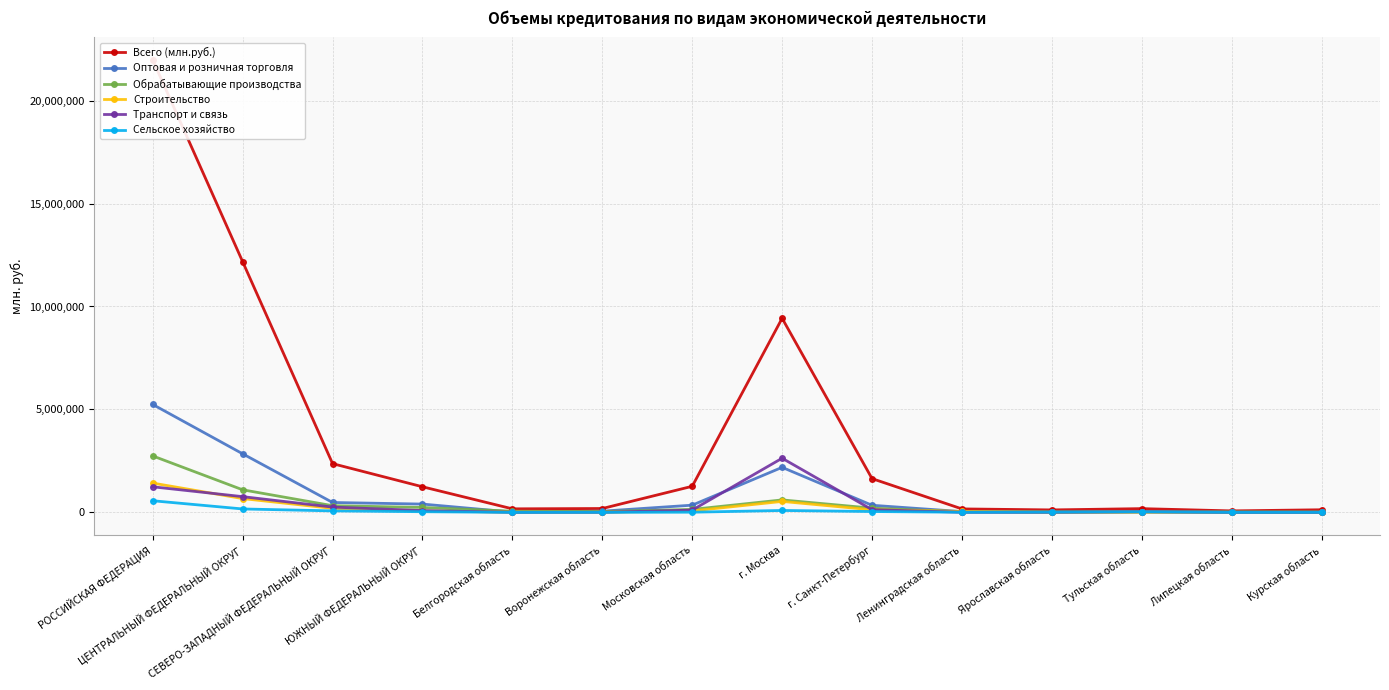

At how many categories does at least one series exceed 10922847?

2